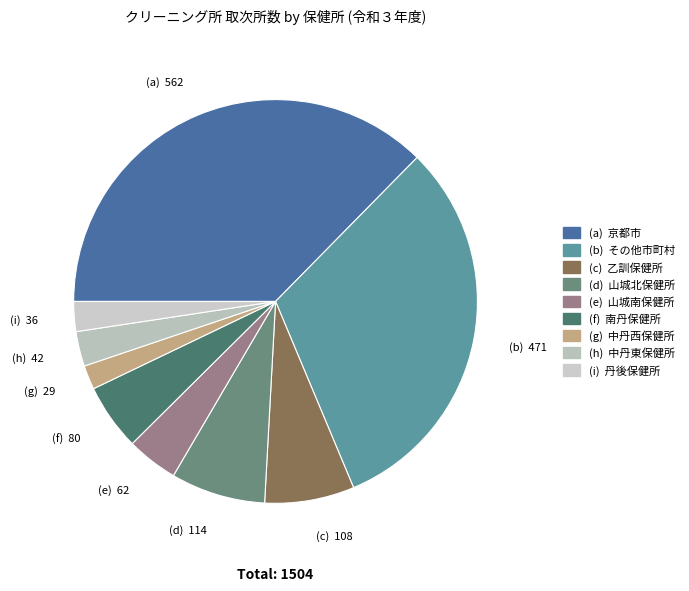

Count the number of slices in the pie.

9